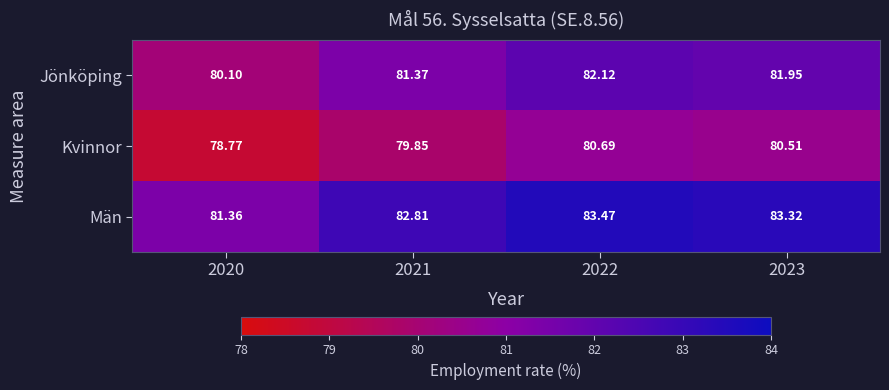

At how many categories does at least one series exceed 82?

3